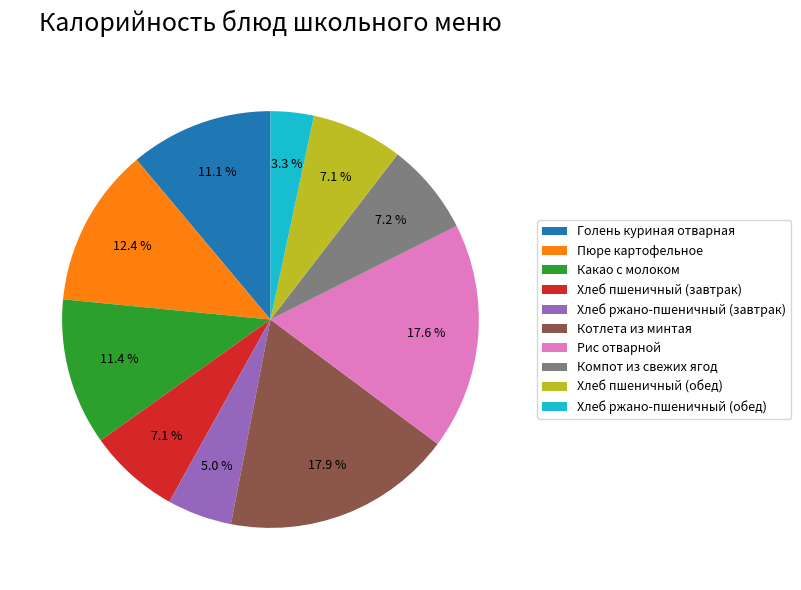

To the nearest percent, what is the difference between the Хлеб ржано-пшеничный (завтрак) and Компот из свежих ягод slice percentages?

2%